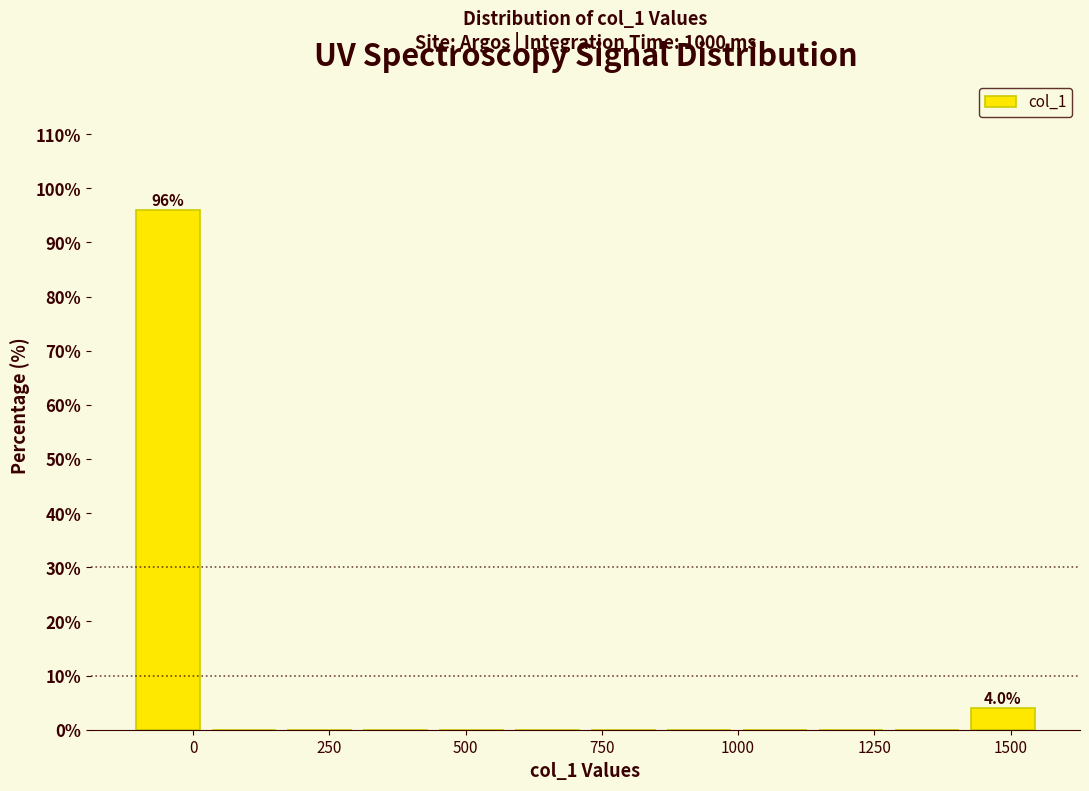

Around what value on the x-axis is the tallest bar? Give the approximate position of its centre, as read against the axis.

-50